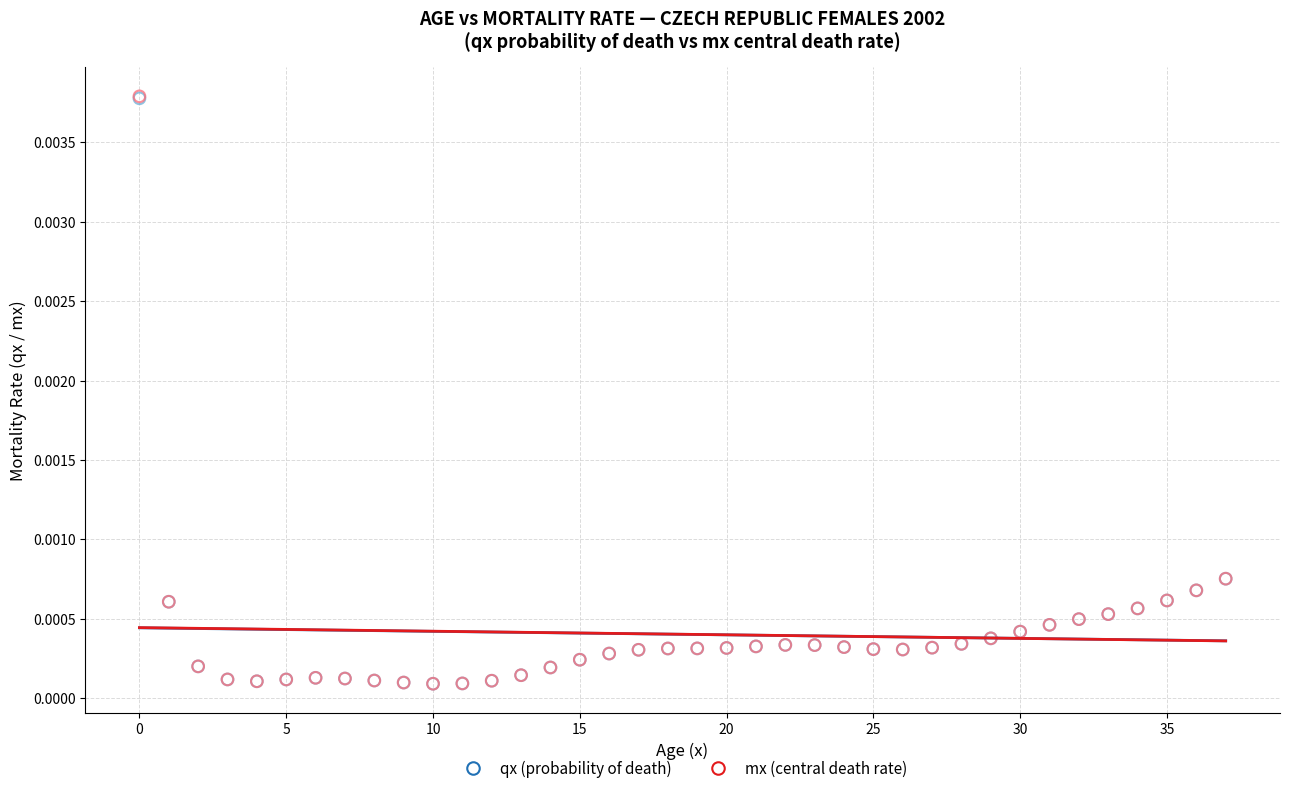

Which series has the largest Y range (max minus min)?

mx (central death rate)